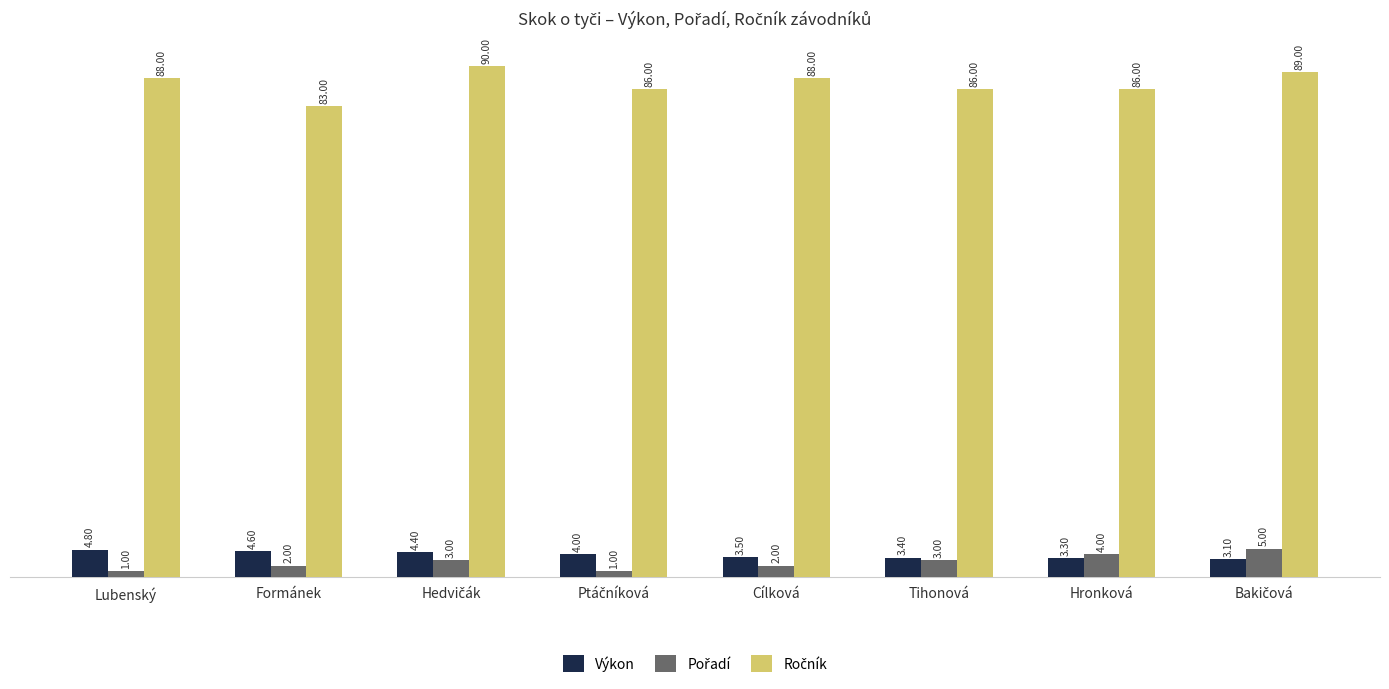

What is the difference between the second highest and minimum values in the Výkon series?

1.5